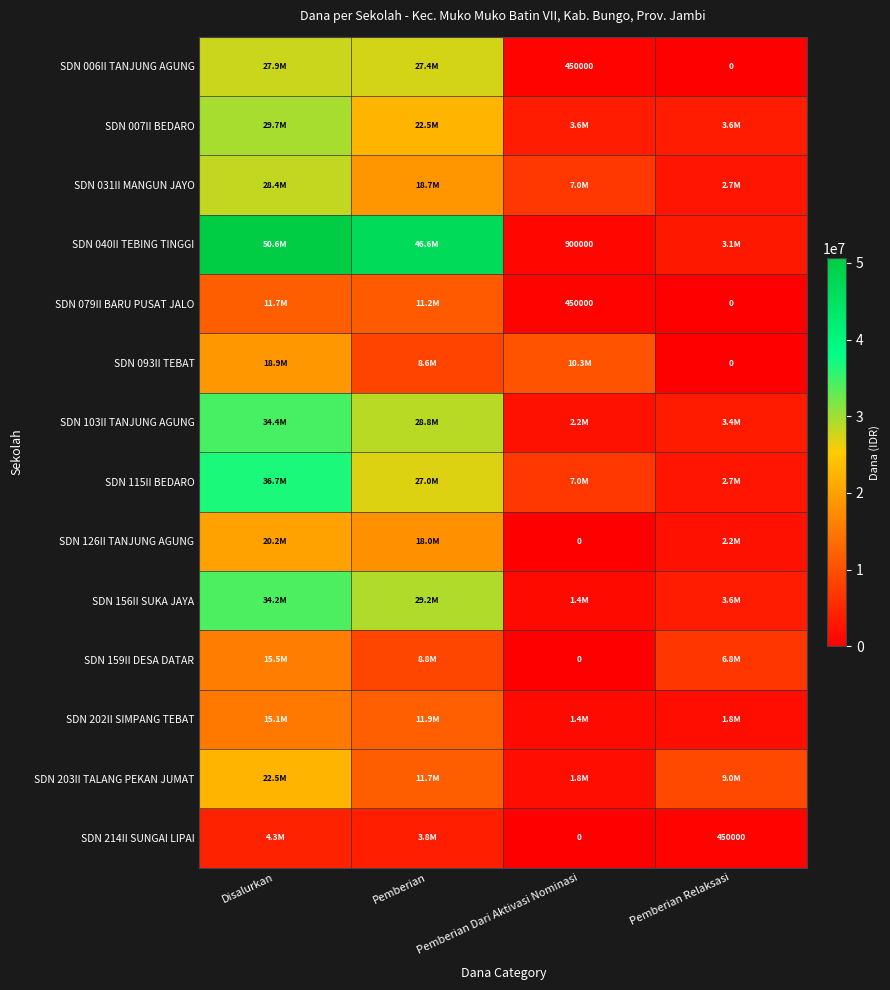

Which category has the lowest value in the SDN 202II SIMPANG TEBAT series?

Pemberian Dari Aktivasi Nominasi